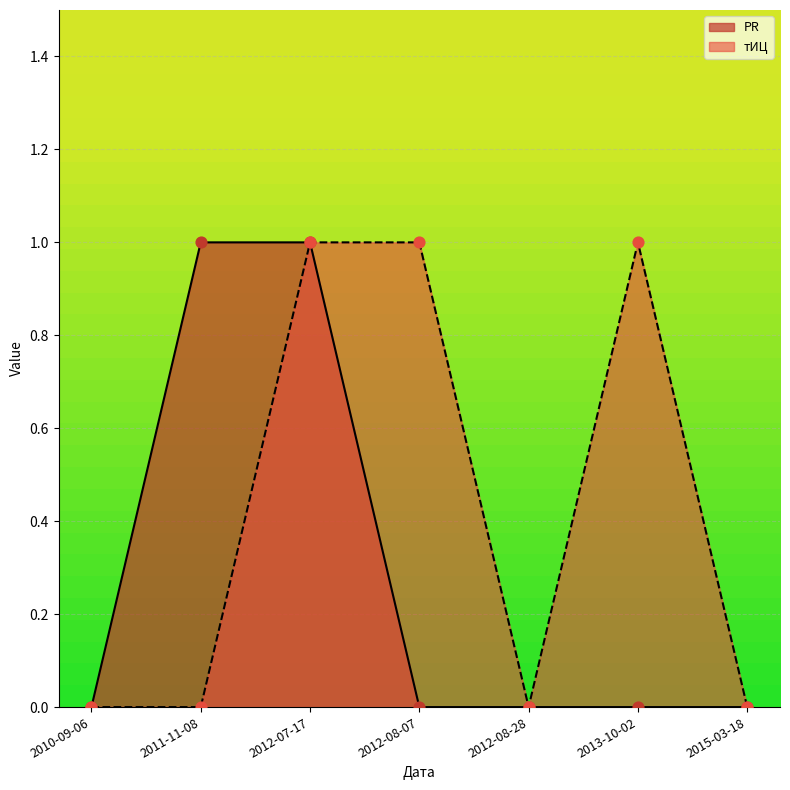

What are all the series names shown in the legend?

PR, тИЦ